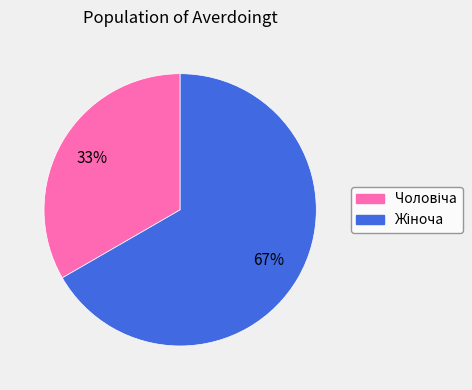

Is there a majority slice in this chart?

Yes